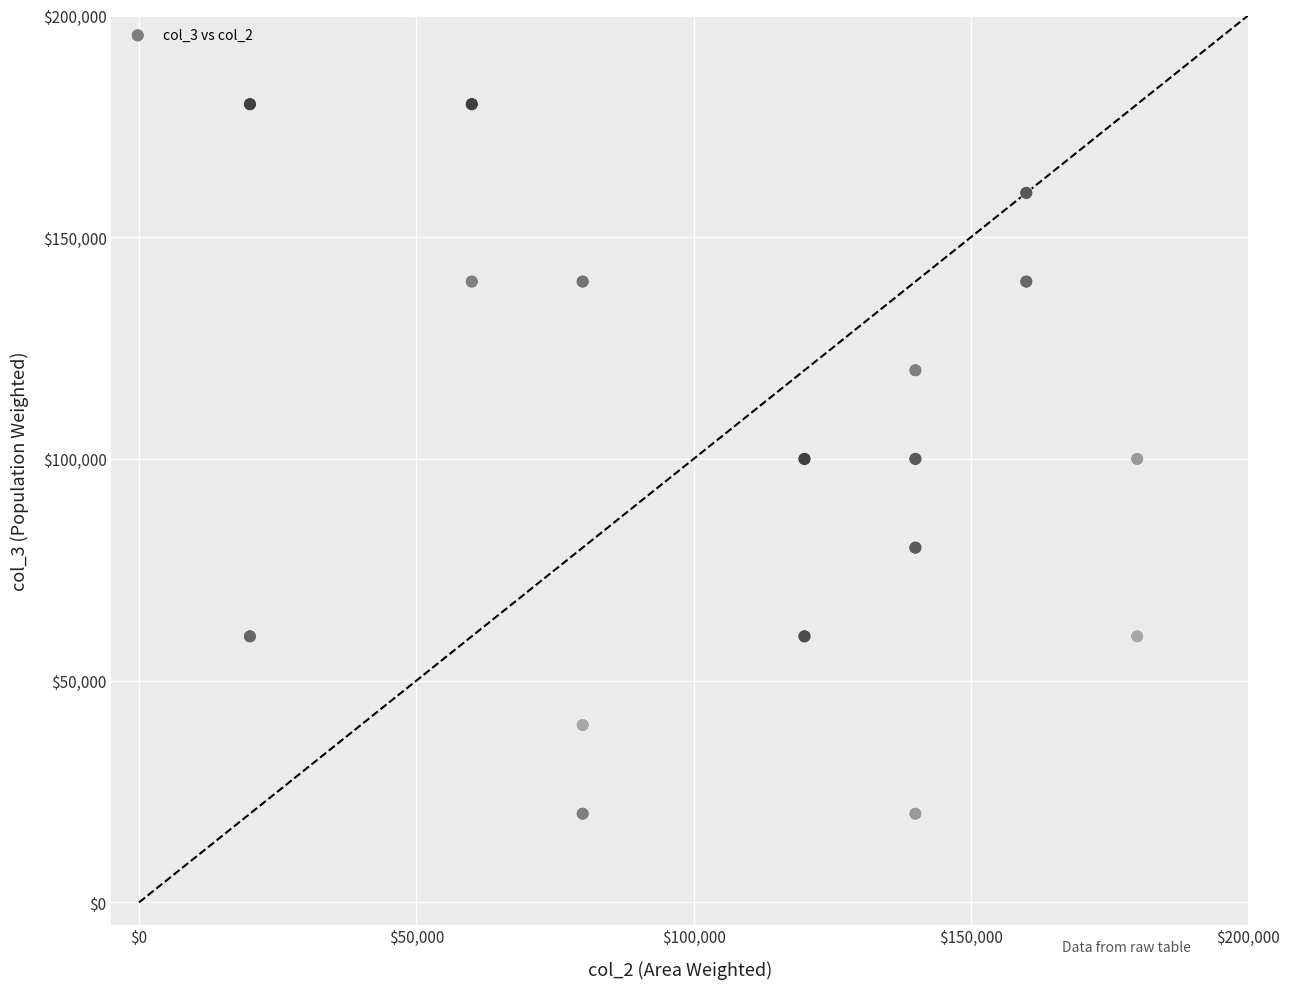

What is the range of X values (max minus min)?

160000